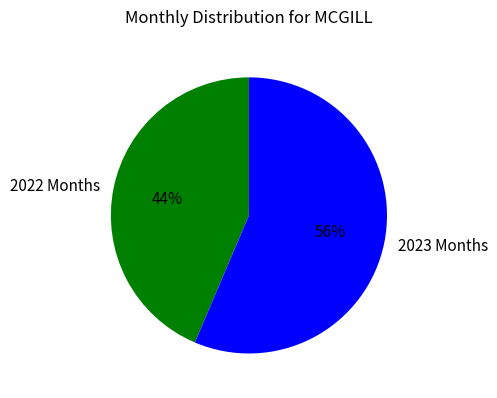

Is there a majority slice in this chart?

Yes